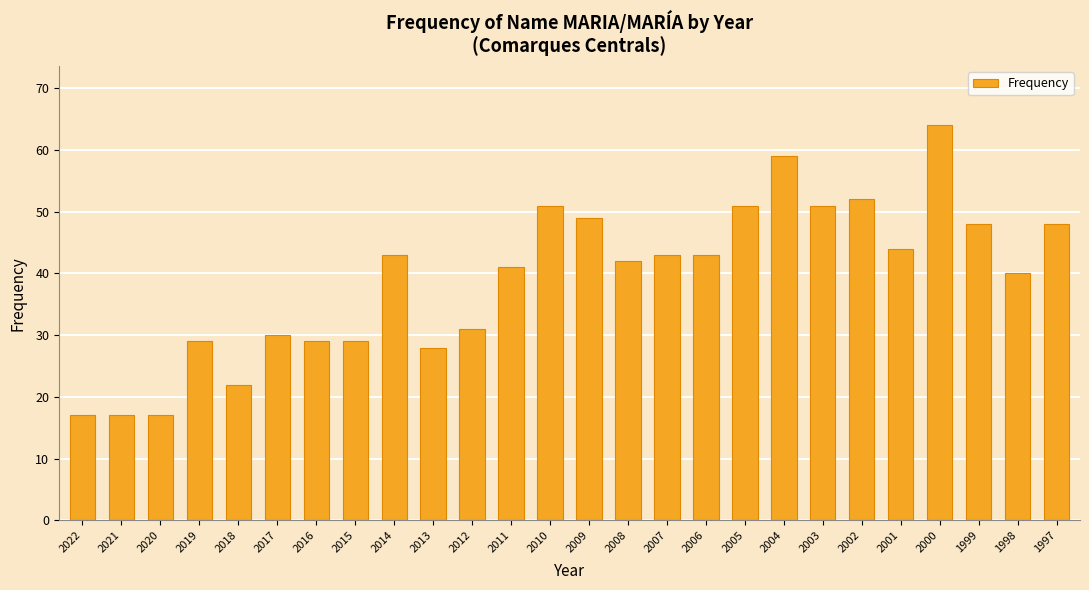

How many bars are there in total?

26